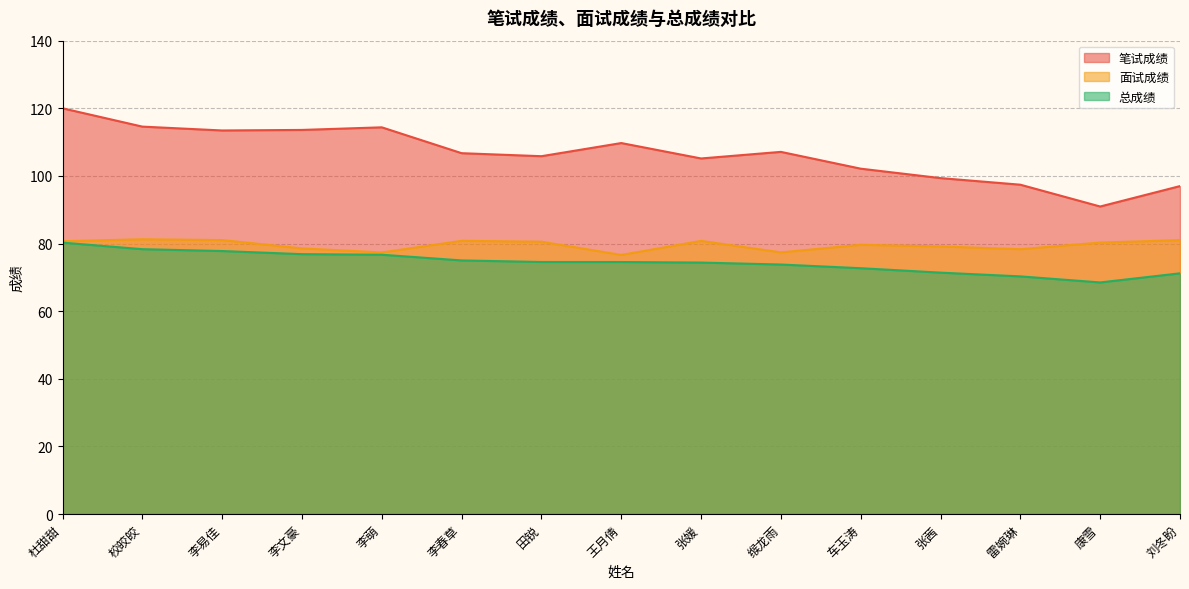

Which series has the largest total across all categories?

笔试成绩